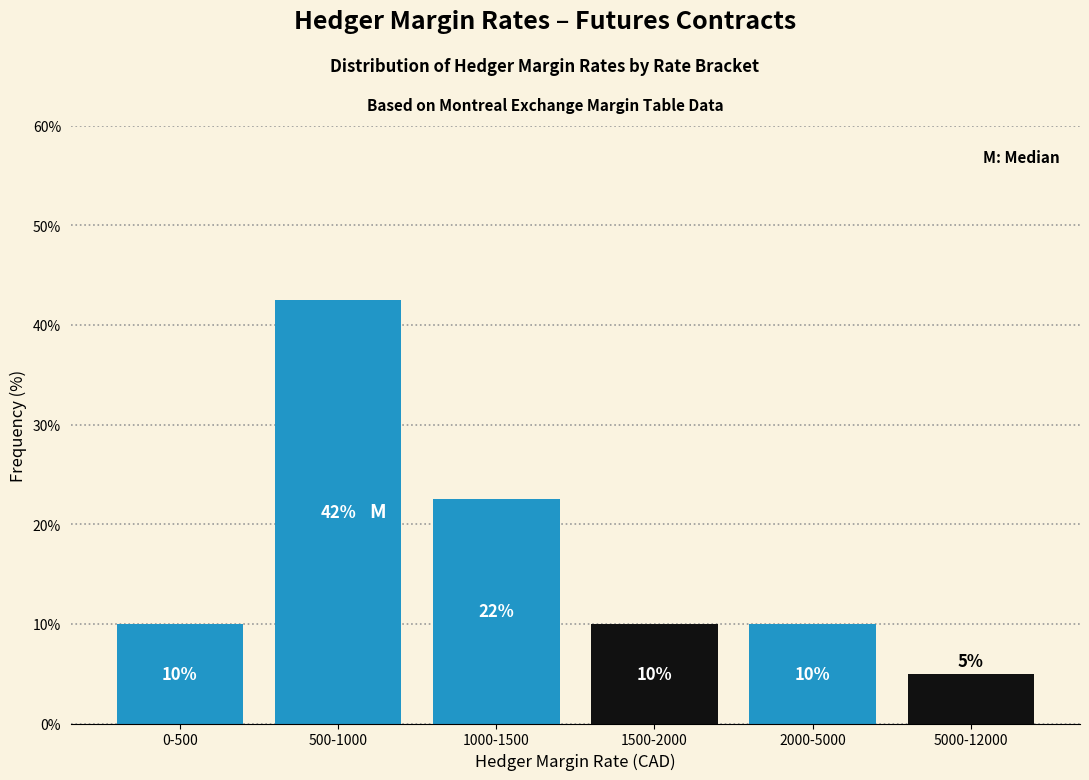

Which has a higher value, 500-1000 or 5000-12000?

500-1000